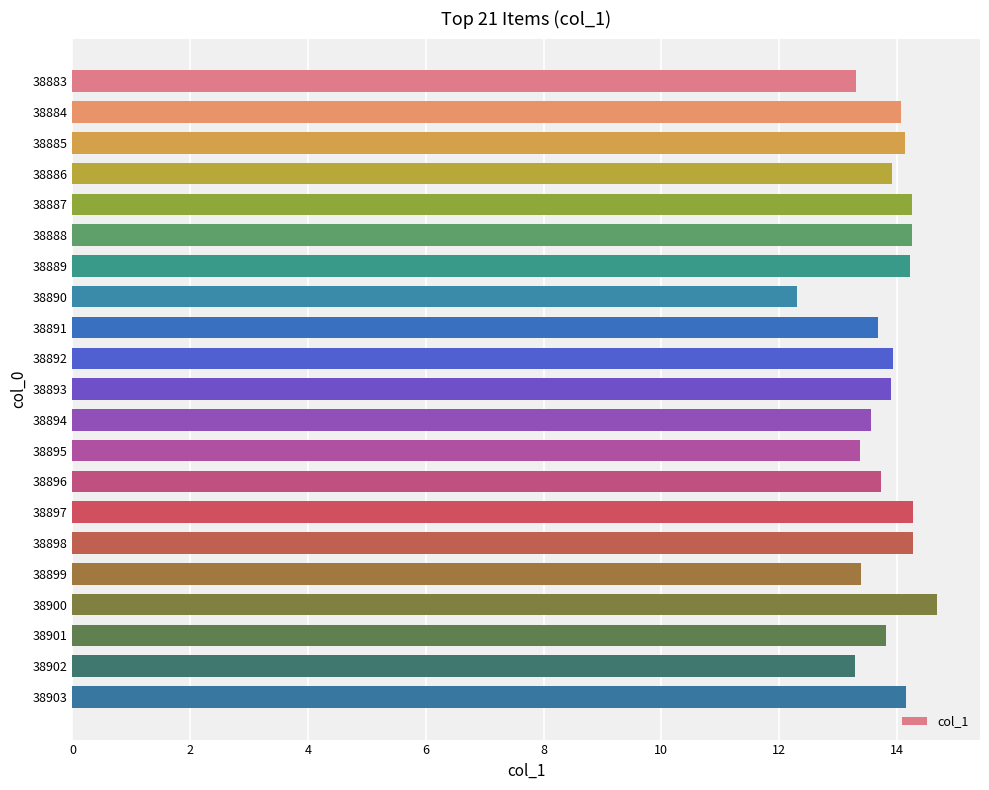

What is the value of the 7th bar from the top?

14.2